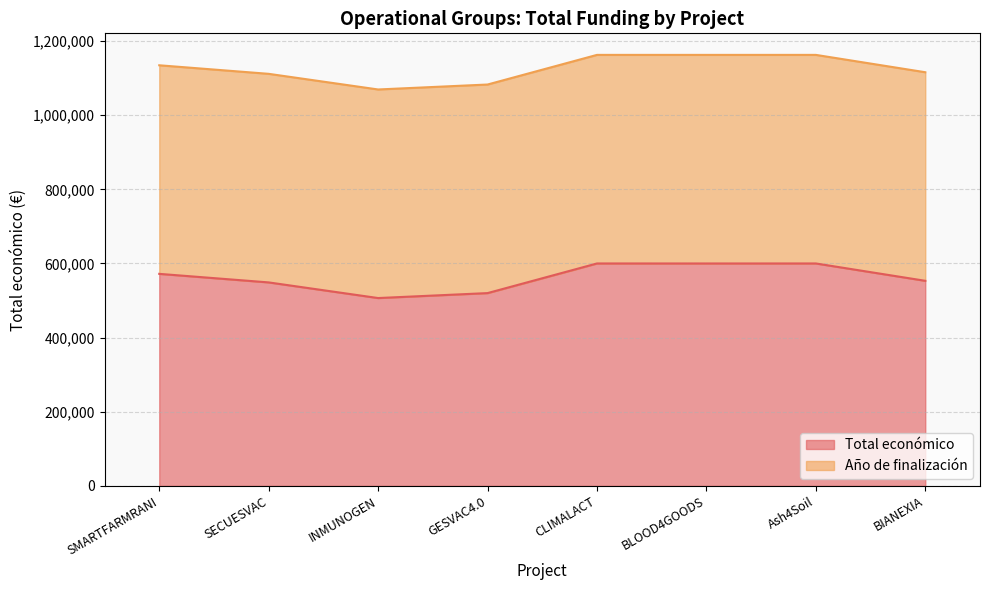

List the labels in order of value, smallest first.

INMUNOGEN, GESVAC4.0, SECUESVAC, BIANEXIA, SMARTFARMRANI, BLOOD4GOODS, CLIMALACT, Ash4Soil